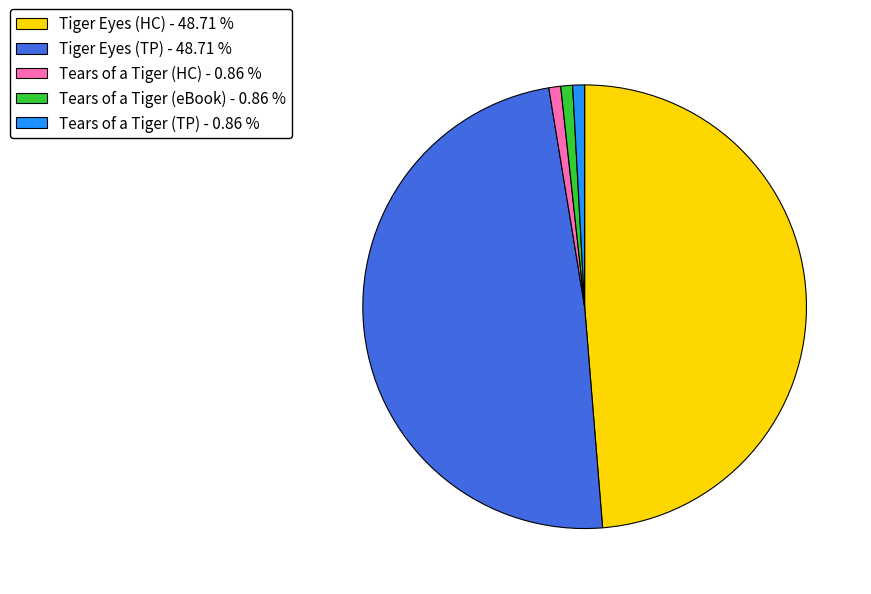

Is there a majority slice in this chart?

No